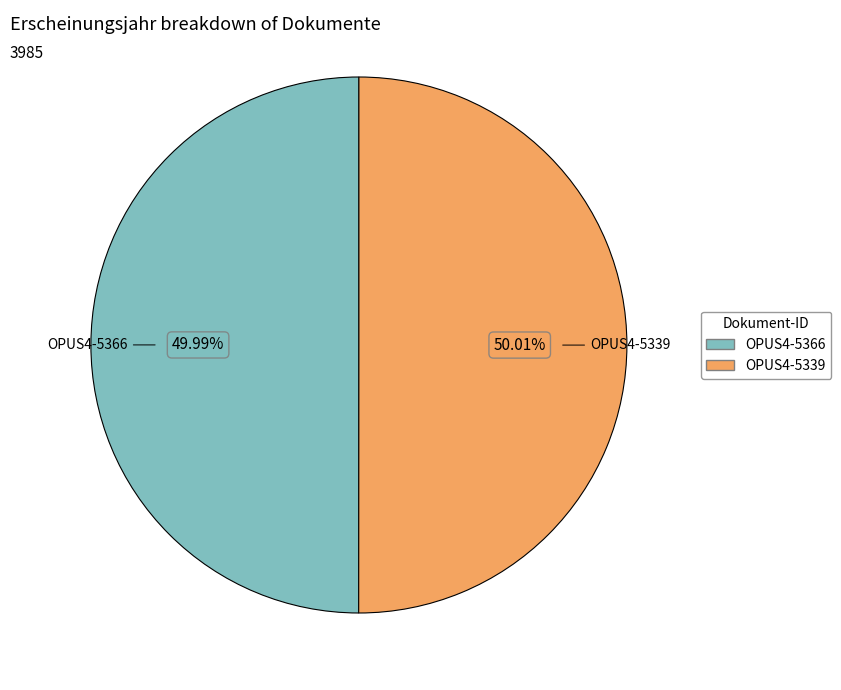

Does any single category account for the majority?

Yes